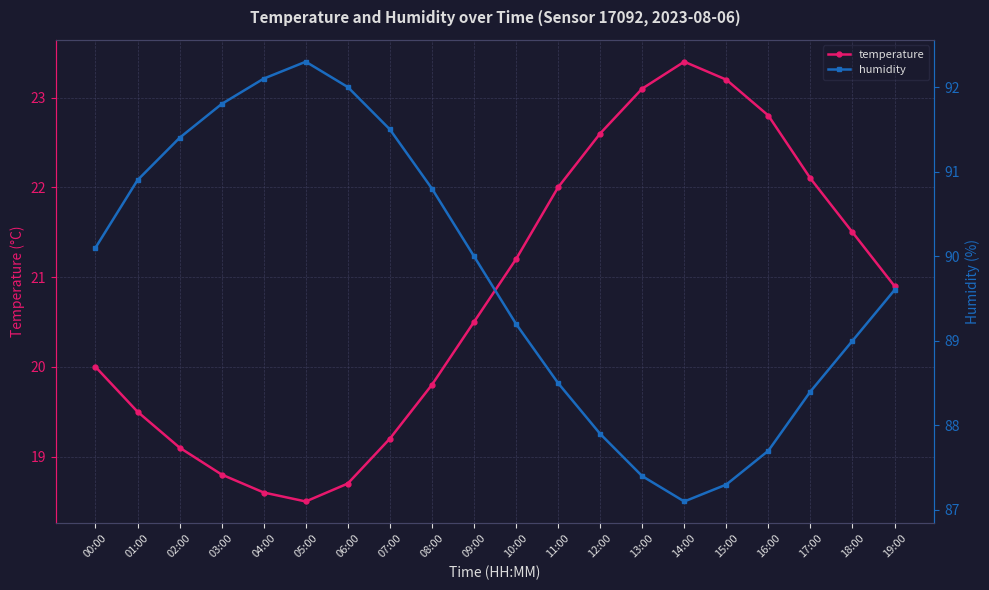

Is the value of temperature at 02:00 greater than the value of humidity at 17:00?

No